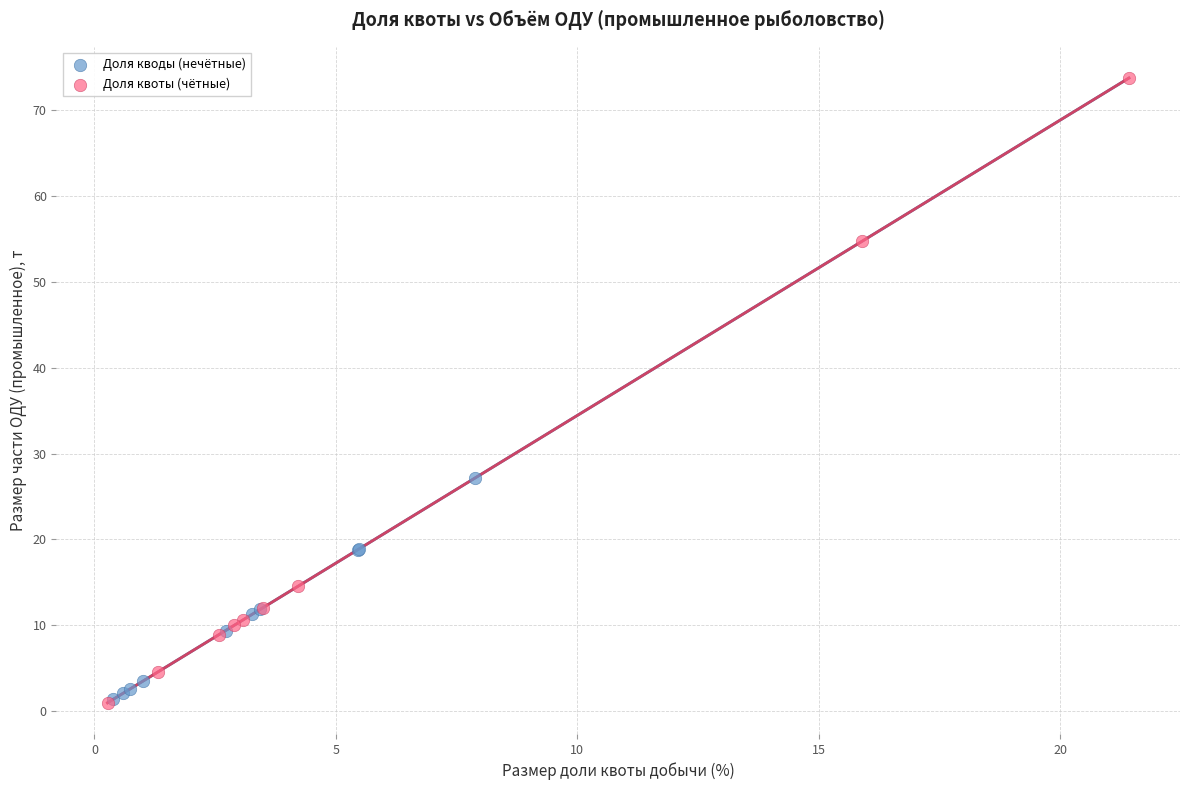

Which series has the largest Y range (max minus min)?

Доля квоты (чётные)